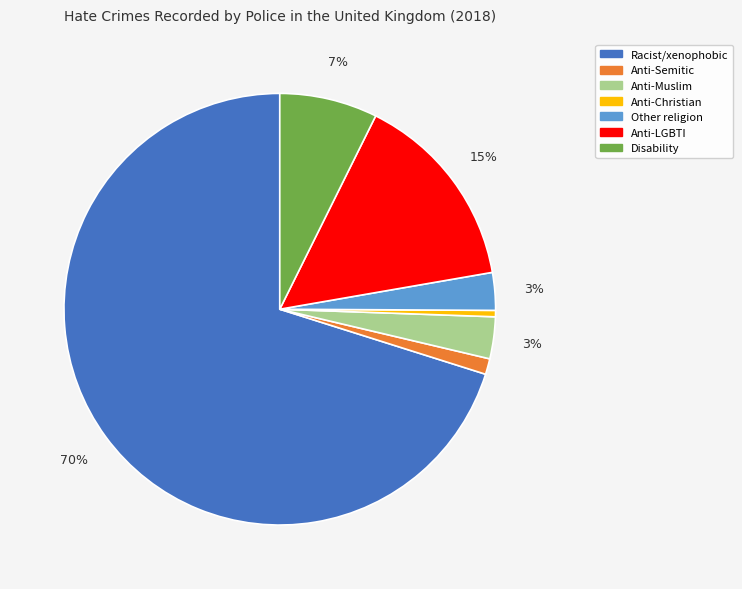

How many segments does this pie chart have?

7